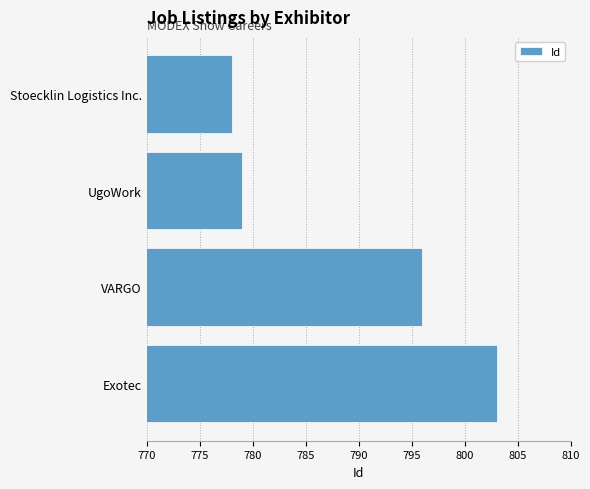

What is the minimum value shown in the chart?

778